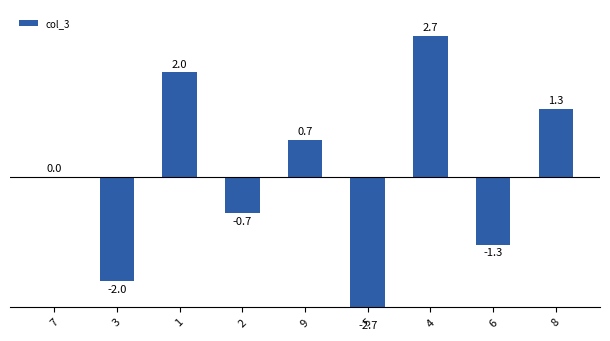

What is the value of the 7th bar from the left?

2.7